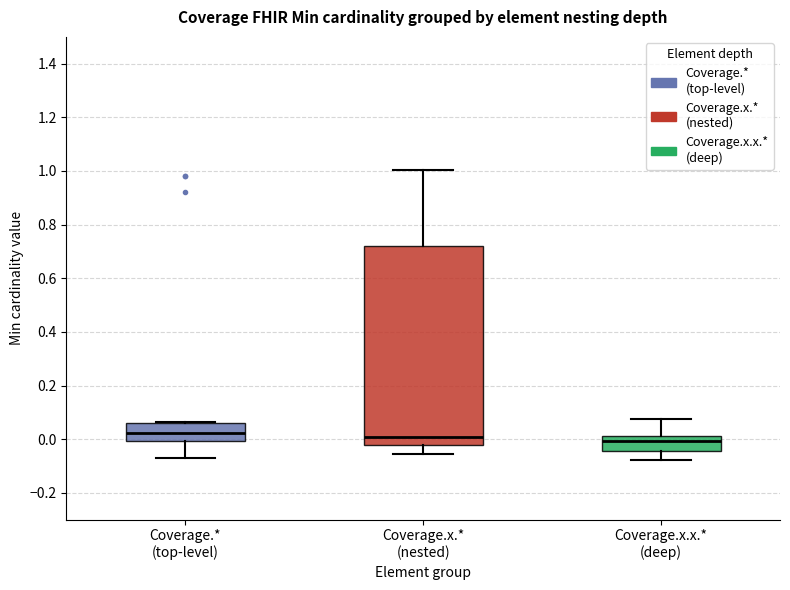

Comparing the boxes themselves (not the whiskers), which one is the tallest?

Coverage.x.* (nested)